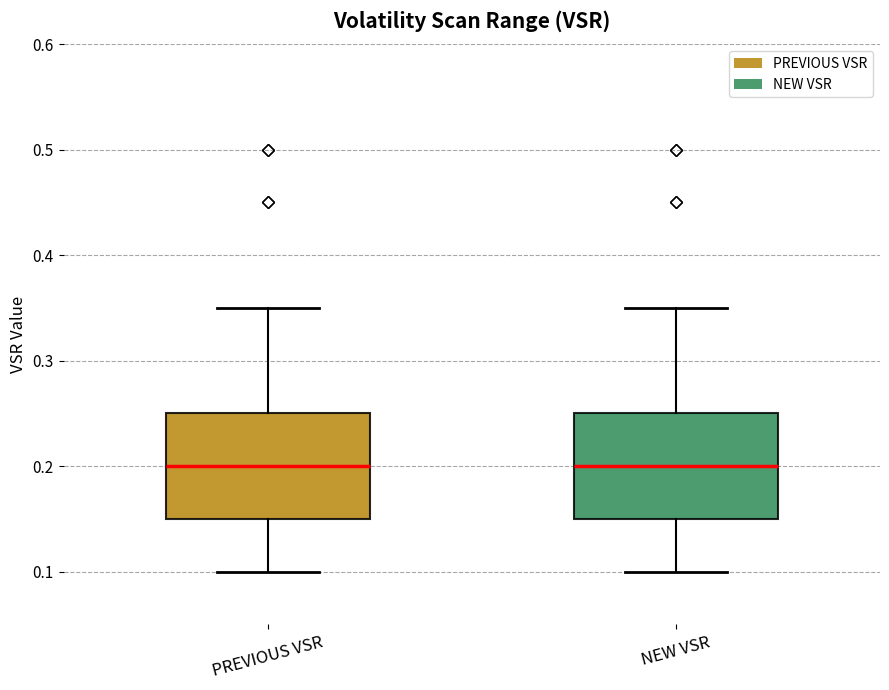

Reading left to right, read every box against the y-axis: the position of its median line, the range the box covers, and the ends of its whiskers. The values are not printed on the chart, so give them approximately, as read against the axis.

PREVIOUS VSR: median 0.20, box 0.15 to 0.25, whiskers 0.10 to 0.35
NEW VSR: median 0.20, box 0.15 to 0.25, whiskers 0.10 to 0.35